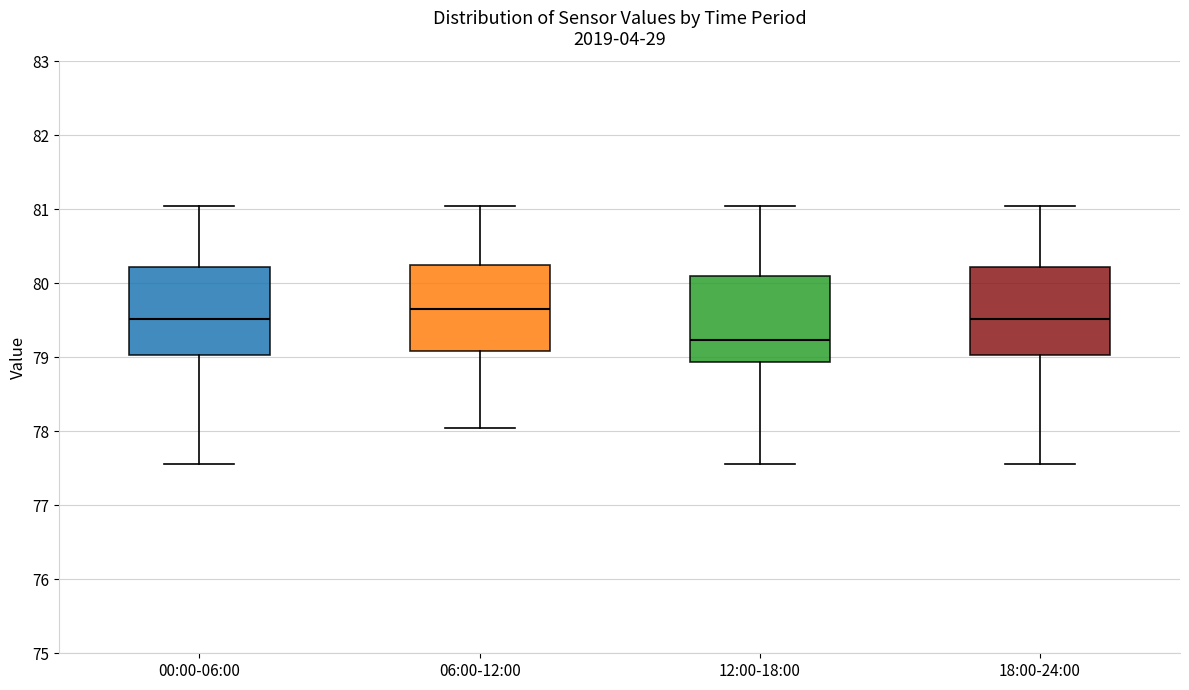

Reading left to right, transcribe this box plot: for each box, give where its median line is, the range the box spans, and where its two whiskers end, as read against the y-axis. The values are not printed on the chart, so give them approximately, as read against the axis.

00:00-06:00: median 79.5, box 79.0 to 80.2, whiskers 77.6 to 81.1
06:00-12:00: median 79.7, box 79.1 to 80.3, whiskers 78.1 to 81.1
12:00-18:00: median 79.2, box 78.9 to 80.1, whiskers 77.6 to 81.1
18:00-24:00: median 79.5, box 79.0 to 80.2, whiskers 77.6 to 81.1